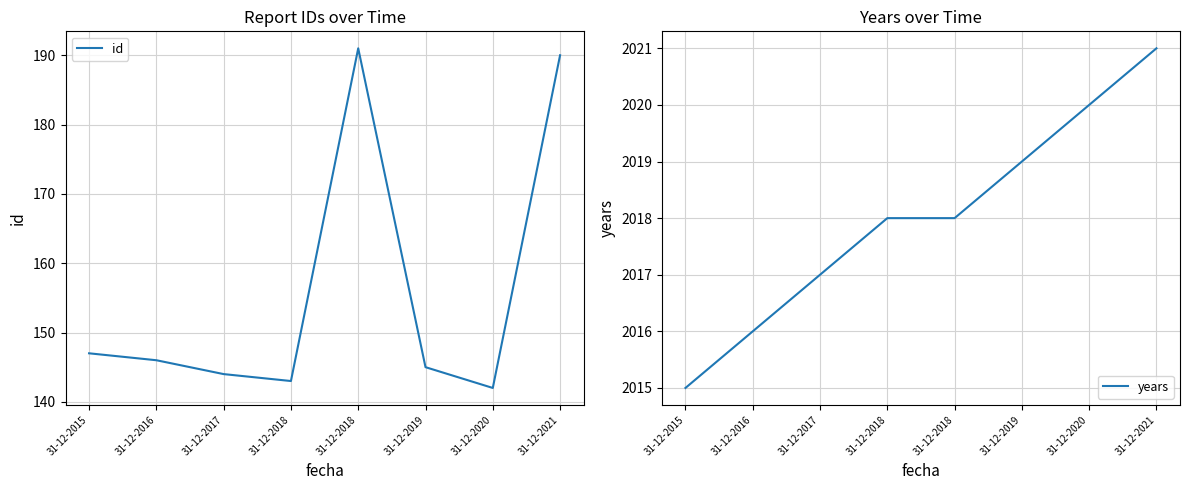

At which category is the sum across all series the highest?

31-12-2021